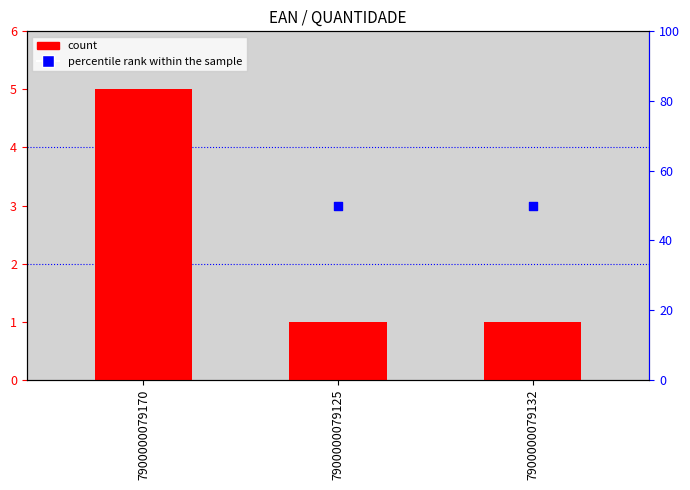

What is the change in value from 7900000079170 to 7900000079132?

-4